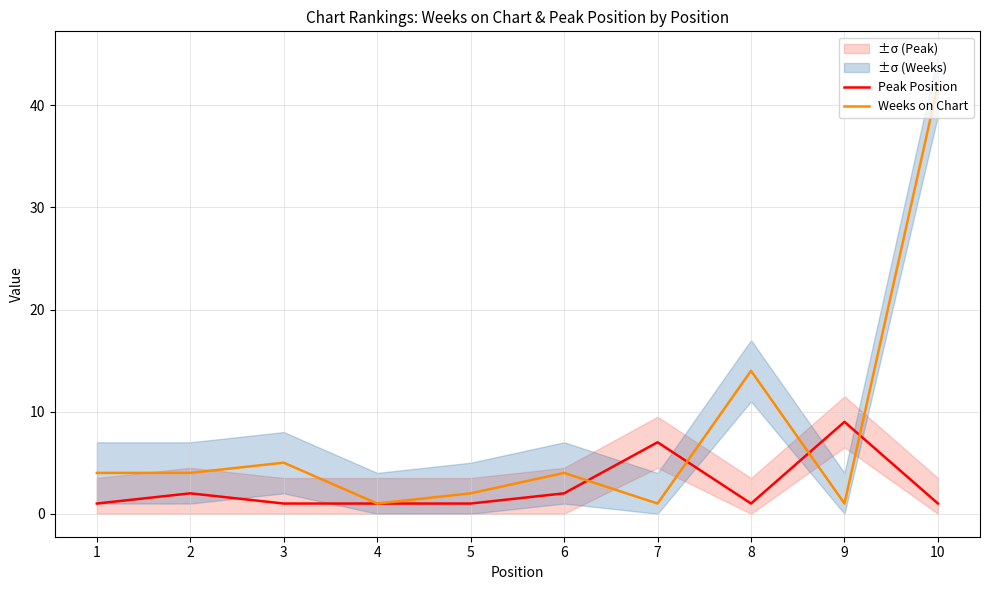

Does the chart display data point markers on the line(s)?

No